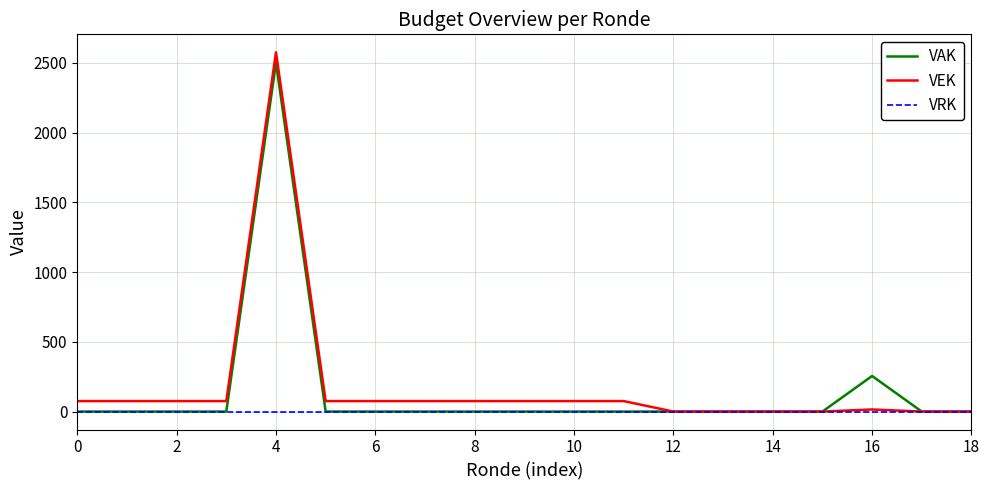

At which category is the sum across all series the highest?

4